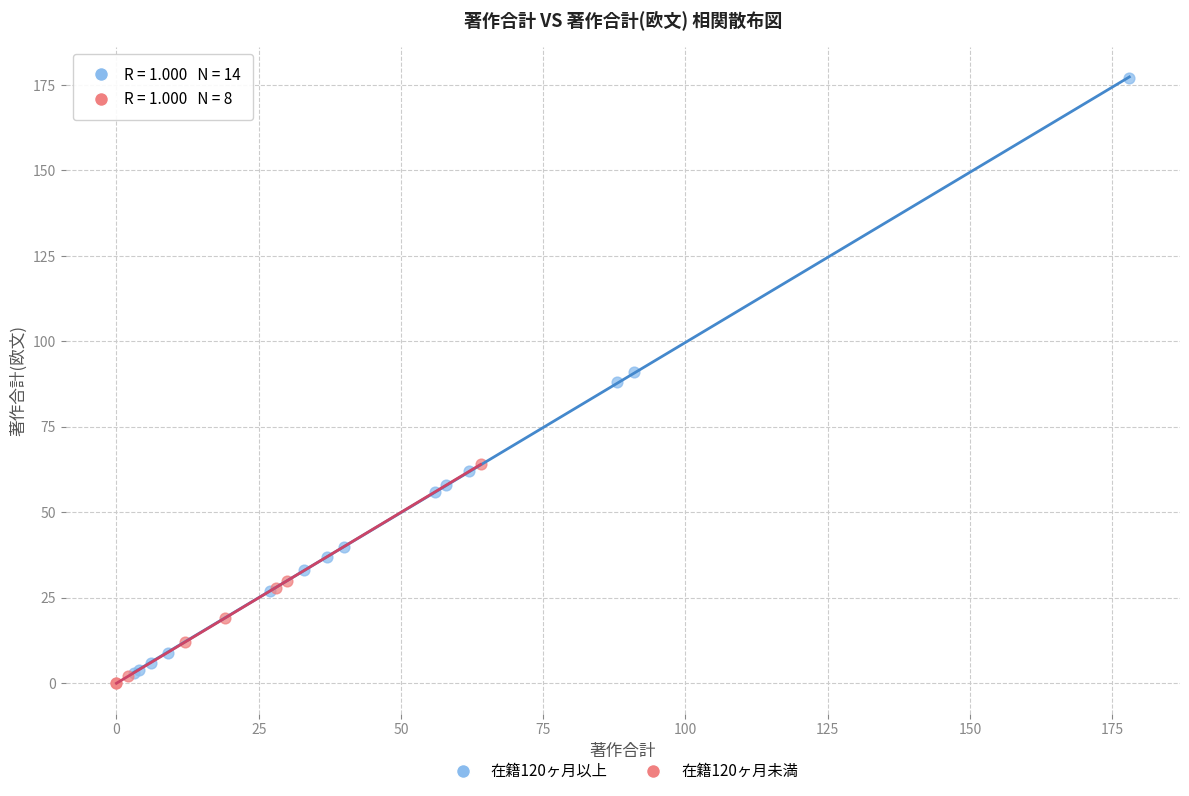

Which series reaches the minimum Y coordinate?

在籍120ヶ月未満